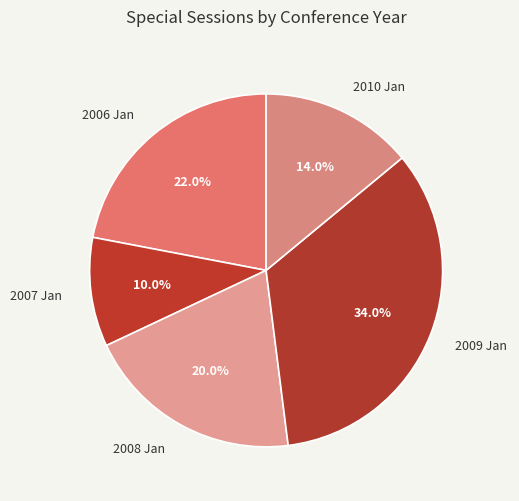

Combined, do 2010 Jan and 2006 Jan account for over 50%?

No